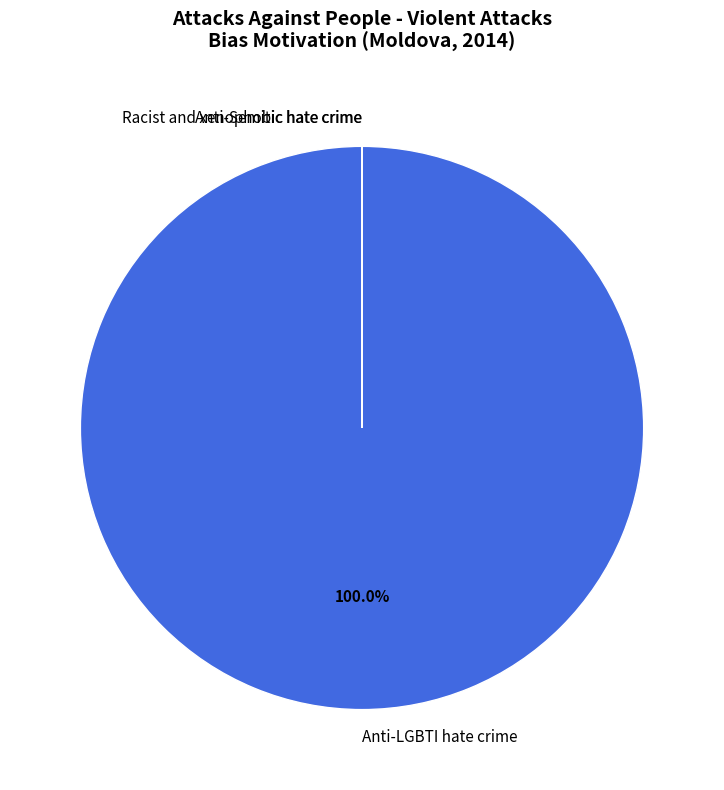

To the nearest percent, what is the difference between the largest and smallest slice percentages?

100%